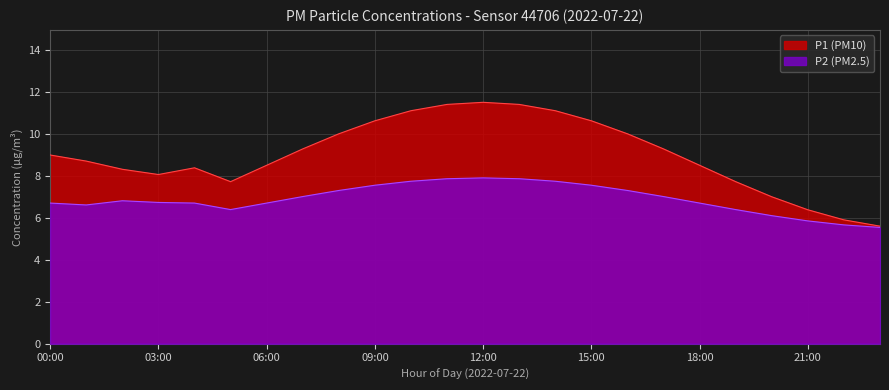

Which series has the largest total across all categories?

P1 (PM10)